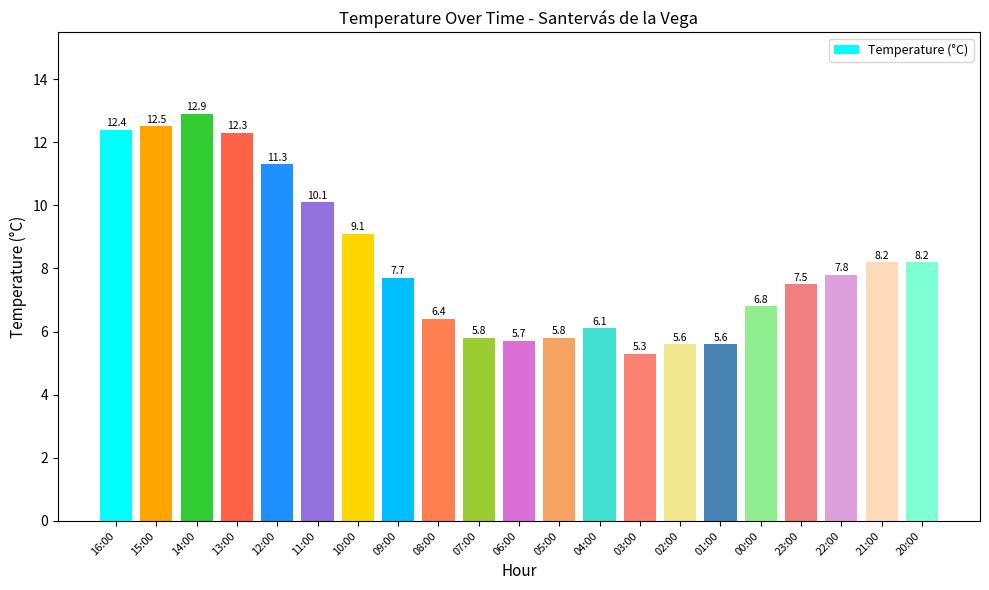

Reading right to left, extract all data points from this chart.

8.2	8.2	7.8	7.5	6.8	5.6	5.6	5.3	6.1	5.8	5.7	5.8	6.4	7.7	9.1	10.1	11.3	12.3	12.9	12.5	12.4